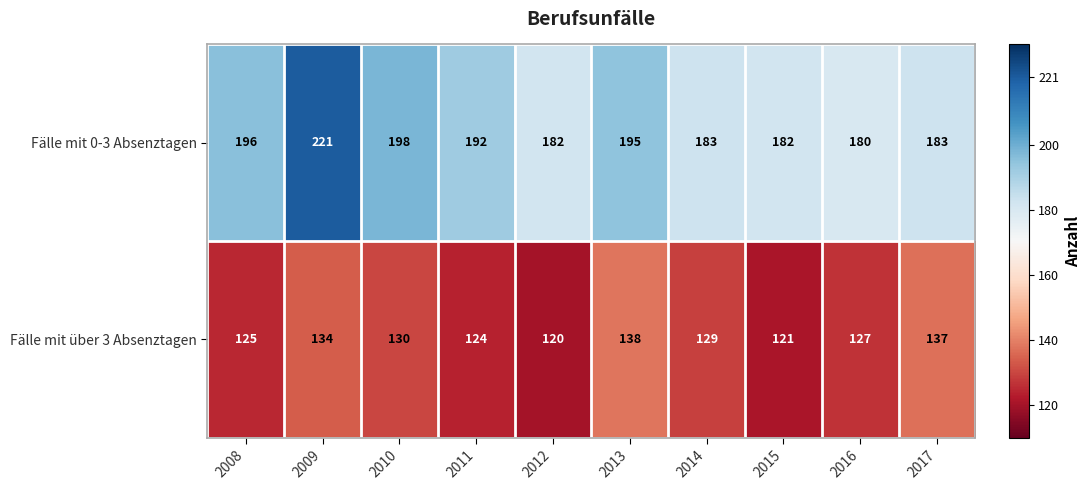

True or false: Fälle mit über 3 Absenztagen has a value of 62 at 2014.

False